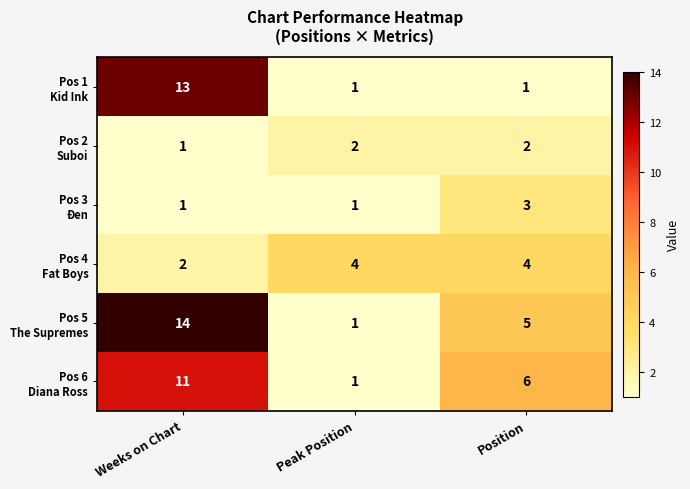

What is the total value across all series at Weeks on Chart?

42